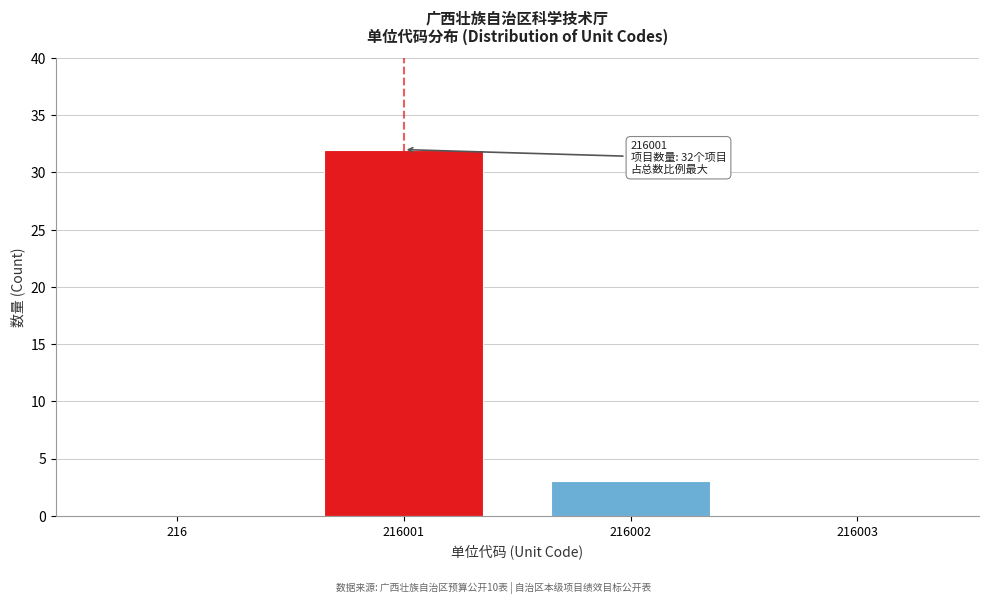

Reading right to left, what are all the values shown in this chart?

216003=0	216002=3	216001=32	216=0